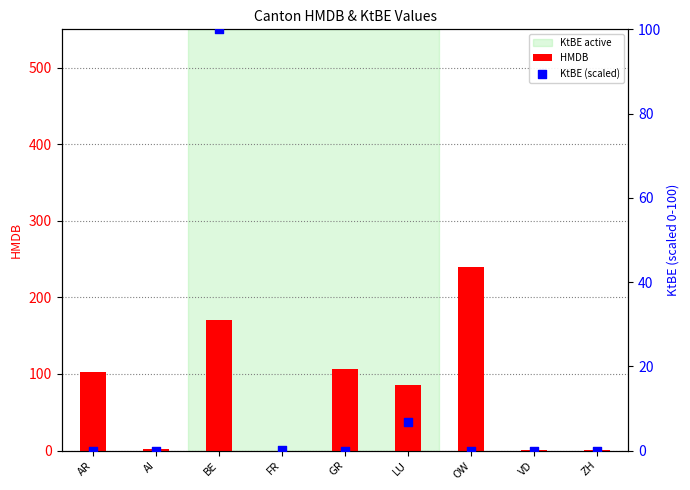

At which category is the sum across all series the highest?

BE